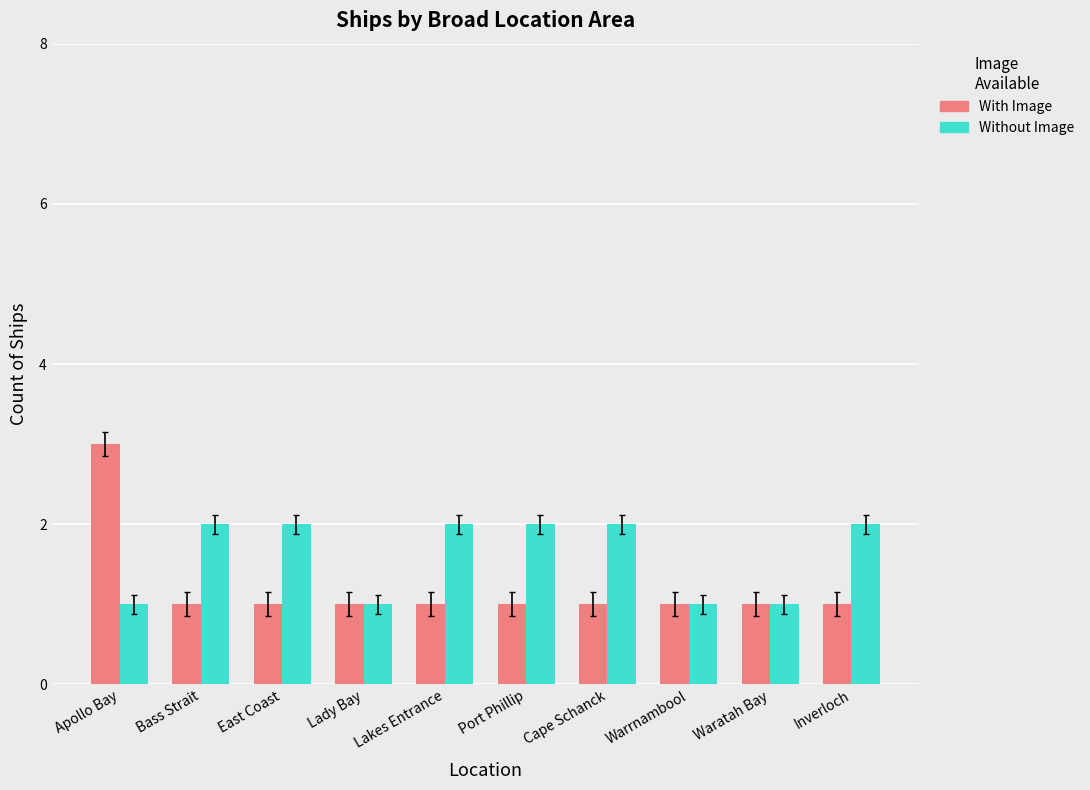

What is the highest value of the Without Image series?

2